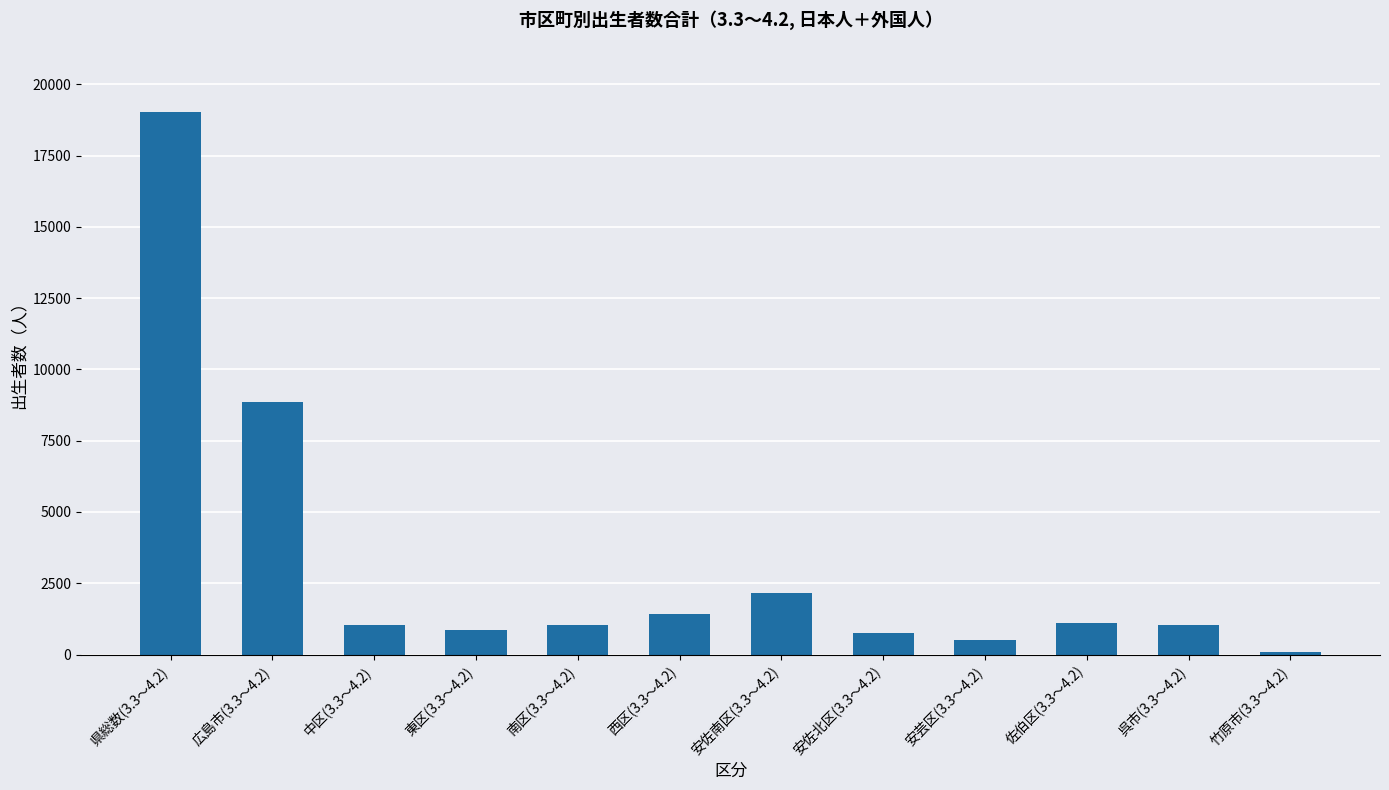

Count the number of categories in the chart.

12